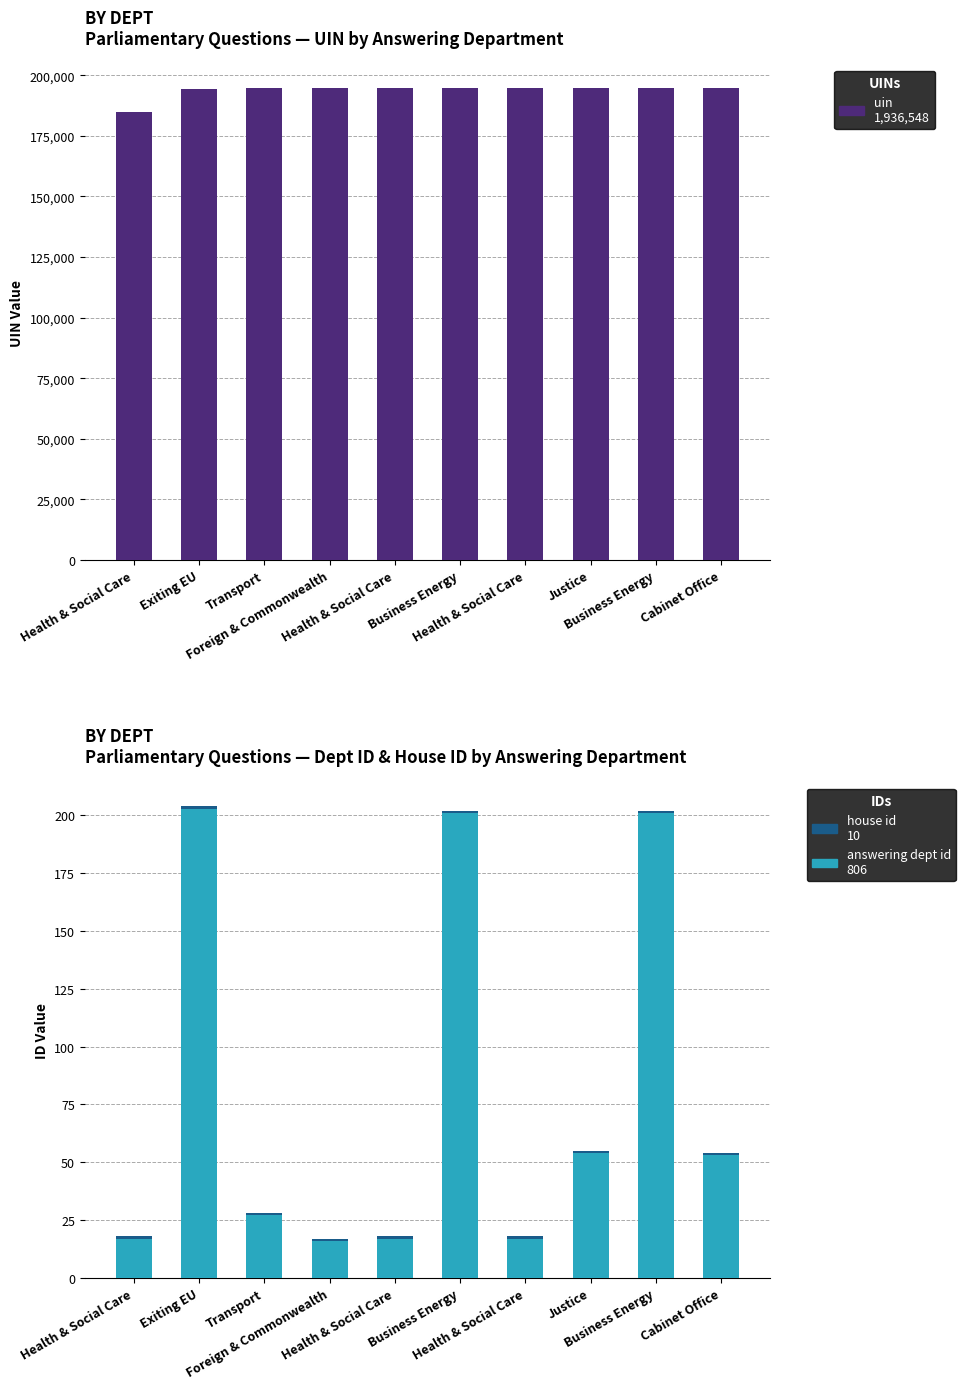

At Business Energy, list the series in order from largest to smallest.

uin, answering dept id, house id